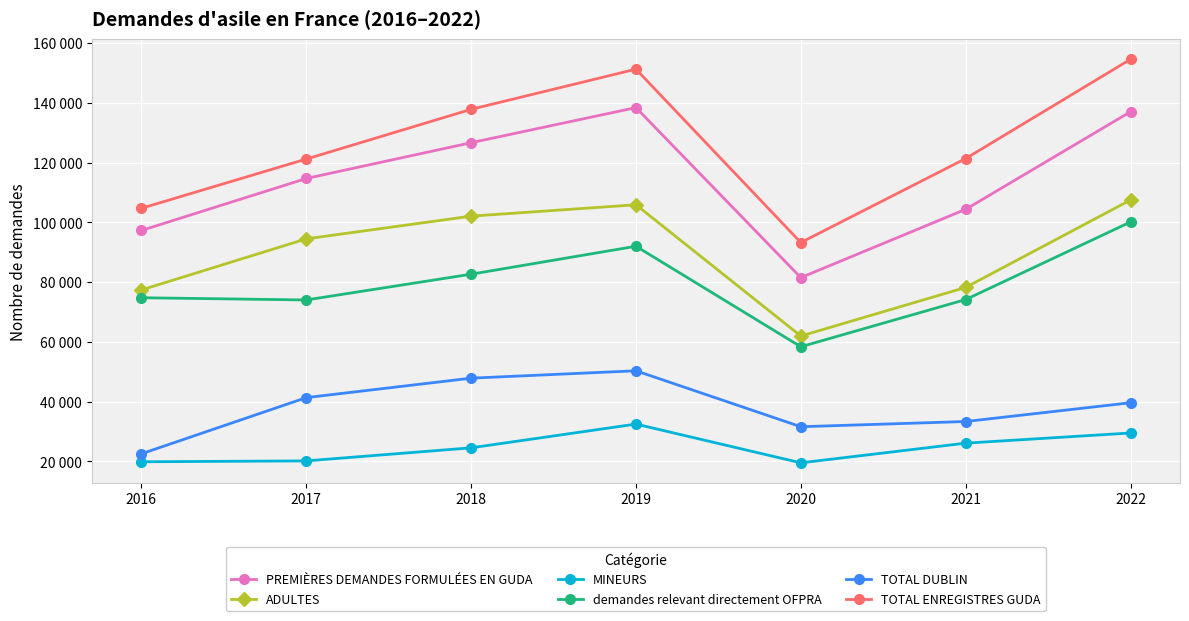

The value of PREMIÈRES DEMANDES FORMULÉES EN GUDA at 2017 is 114700. True or false?

True